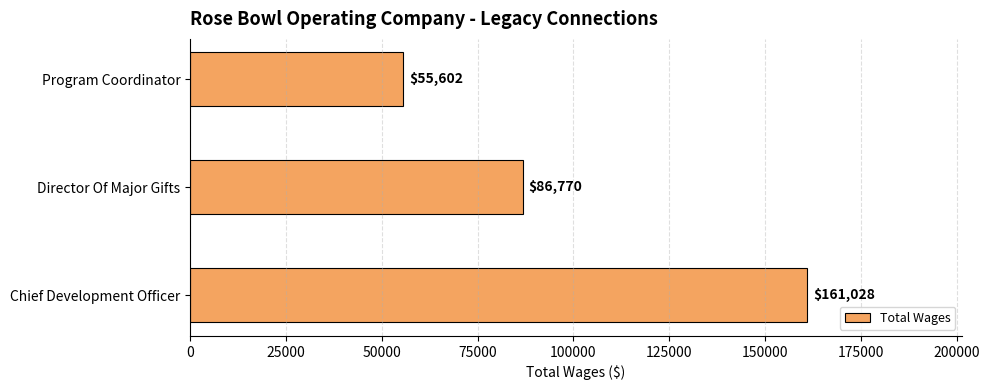

What is the sum of the values at Chief Development Officer and Program Coordinator?

216630